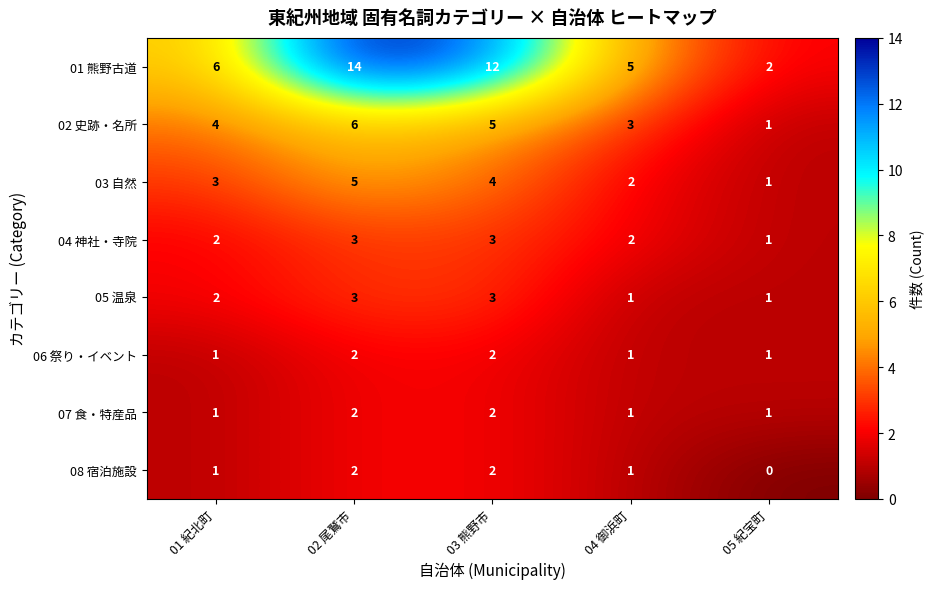

How many 08 宿泊施設 values are between 1 and 2?

4